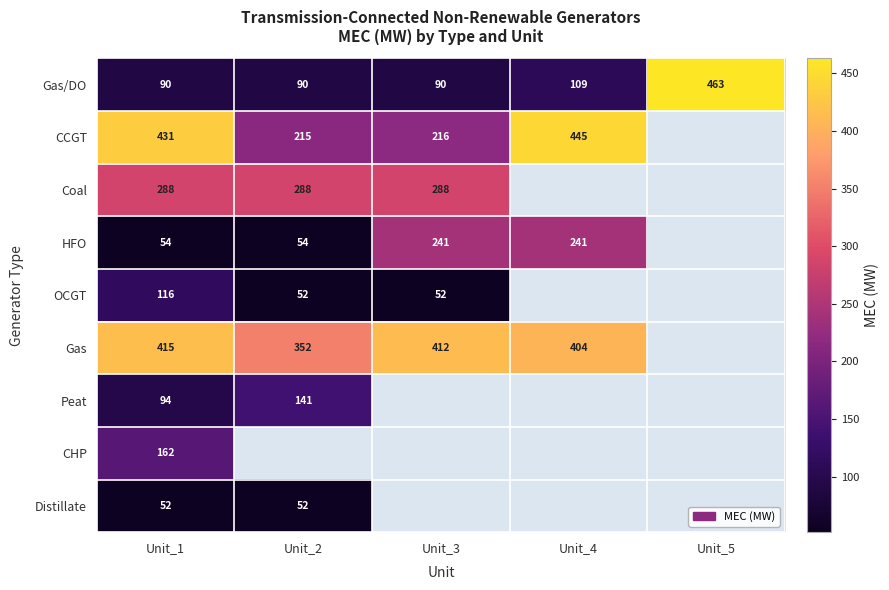

Is it true that Gas equals 71 at Unit_2?

False